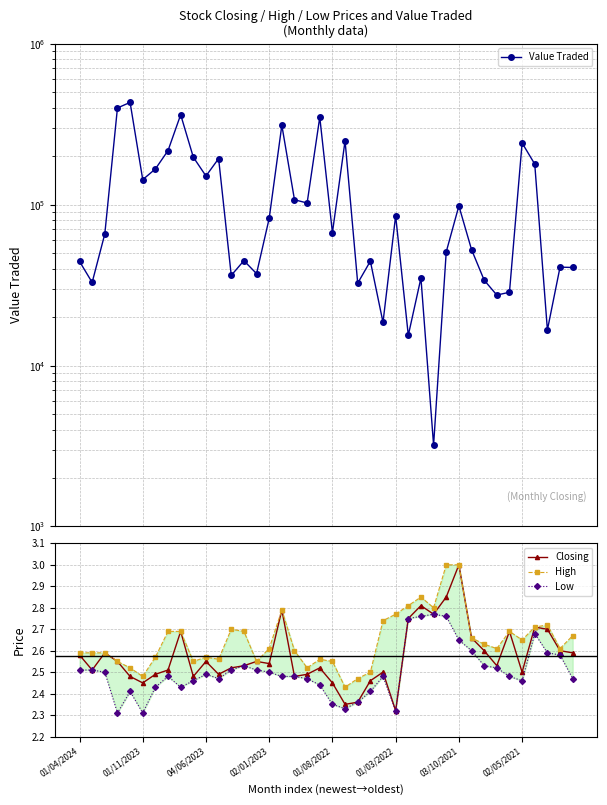

At which label does Closing reach its peak?

03/10/2021